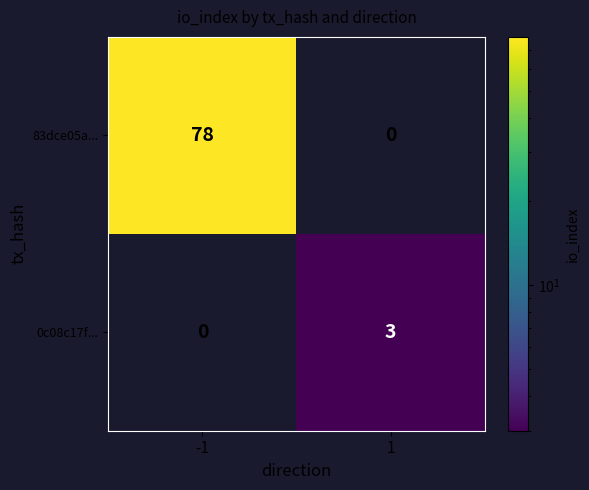

Rank the series by their maximum value, from highest to lowest.

83dce05a..., 0c08c17f...